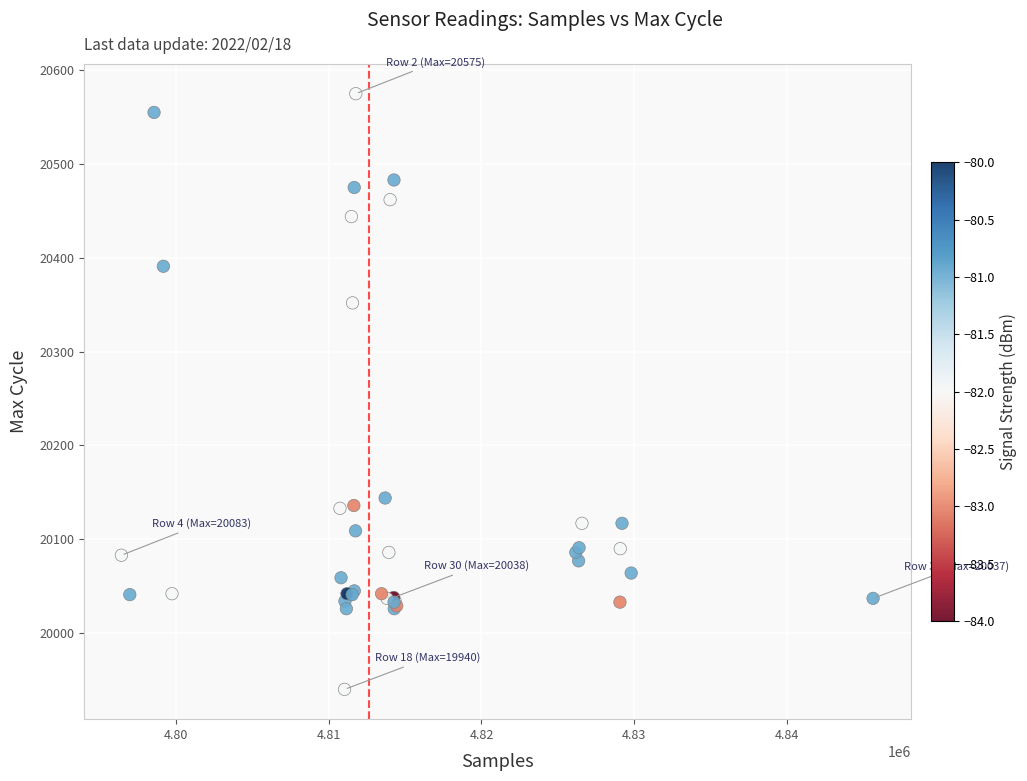

What Y value in the scatter plot is closest to 20257?

20352